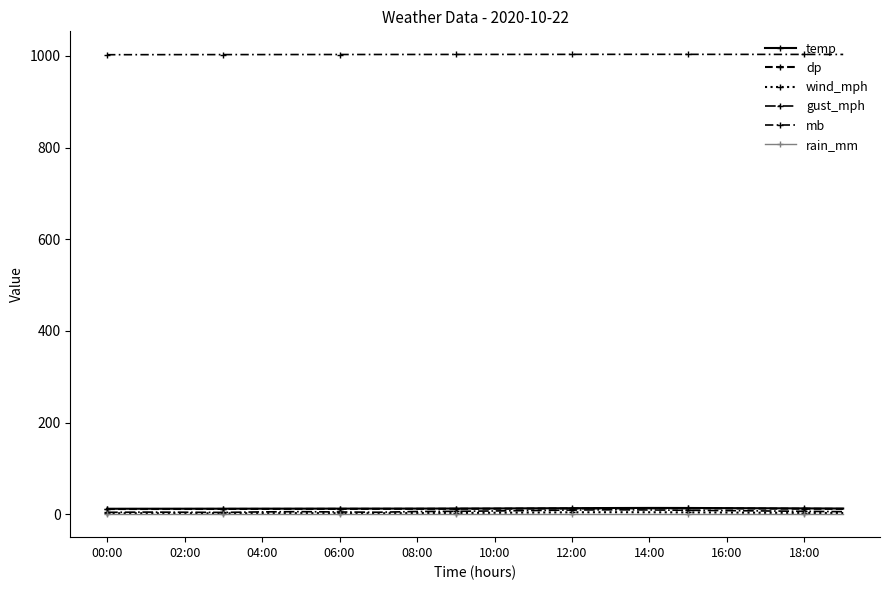

Where is the first local maximum for dp?

14:00